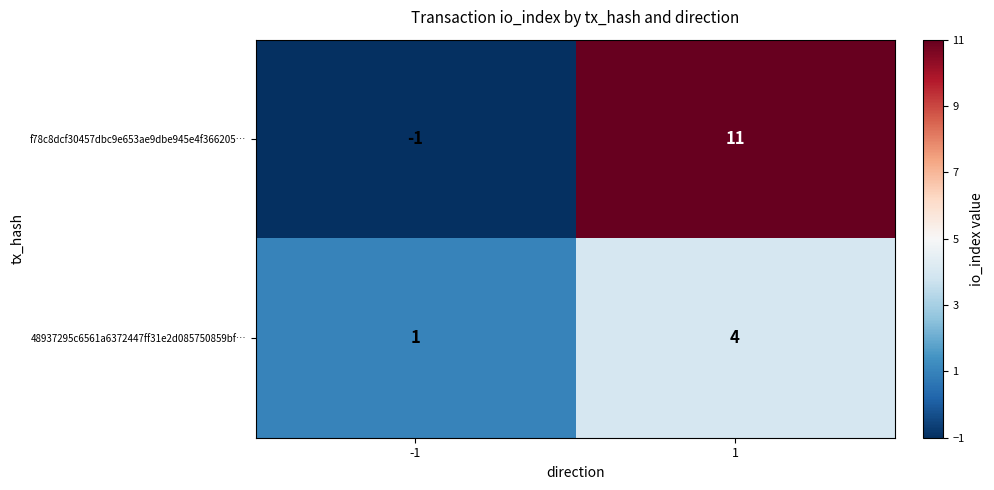

What is the sum of all f78c8dcf30457dbc9e653ae9dbe945e4f366205… values?

10